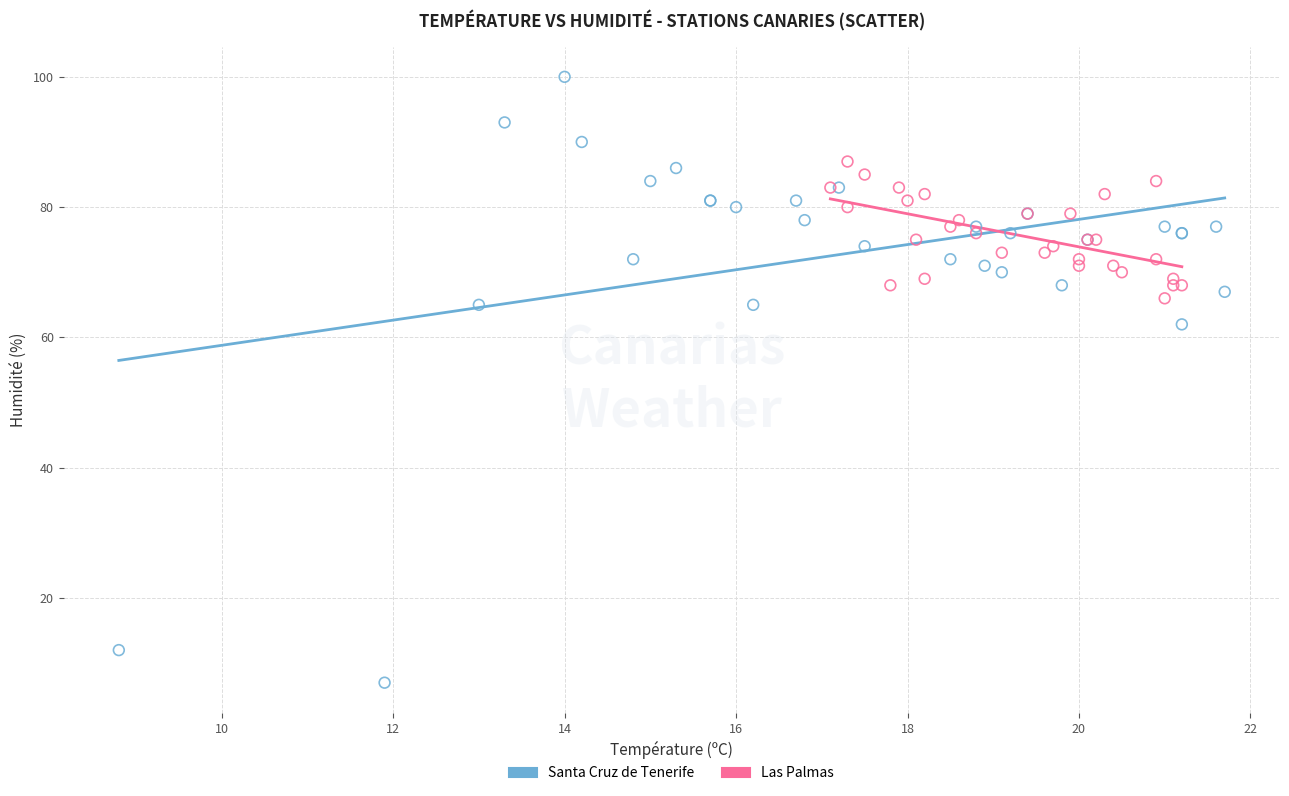

Which series contains the highest Y value?

Santa Cruz de Tenerife